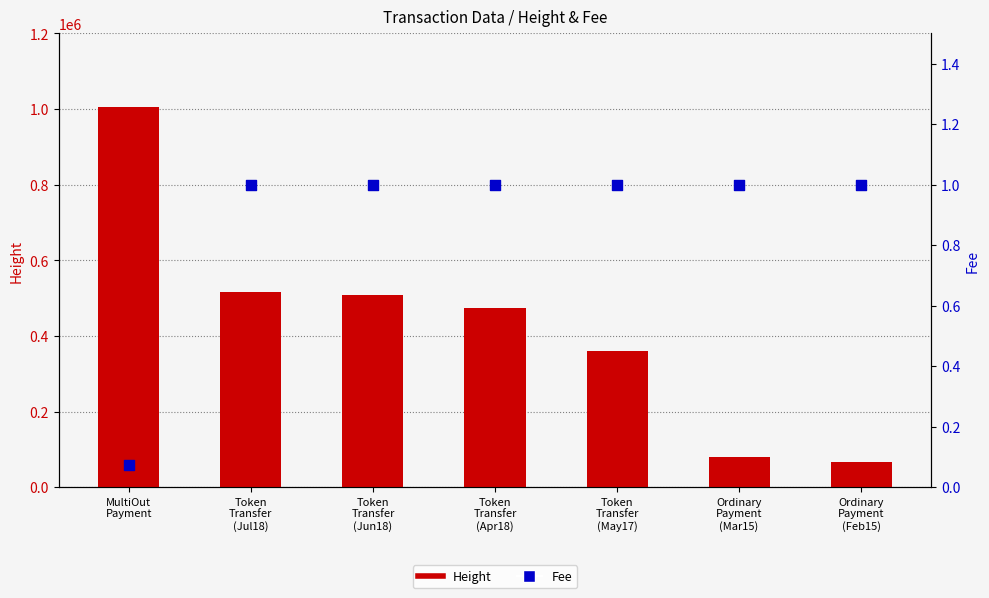

What is the total value across all series at Token
Transfer
(Jul18)?

516271.0